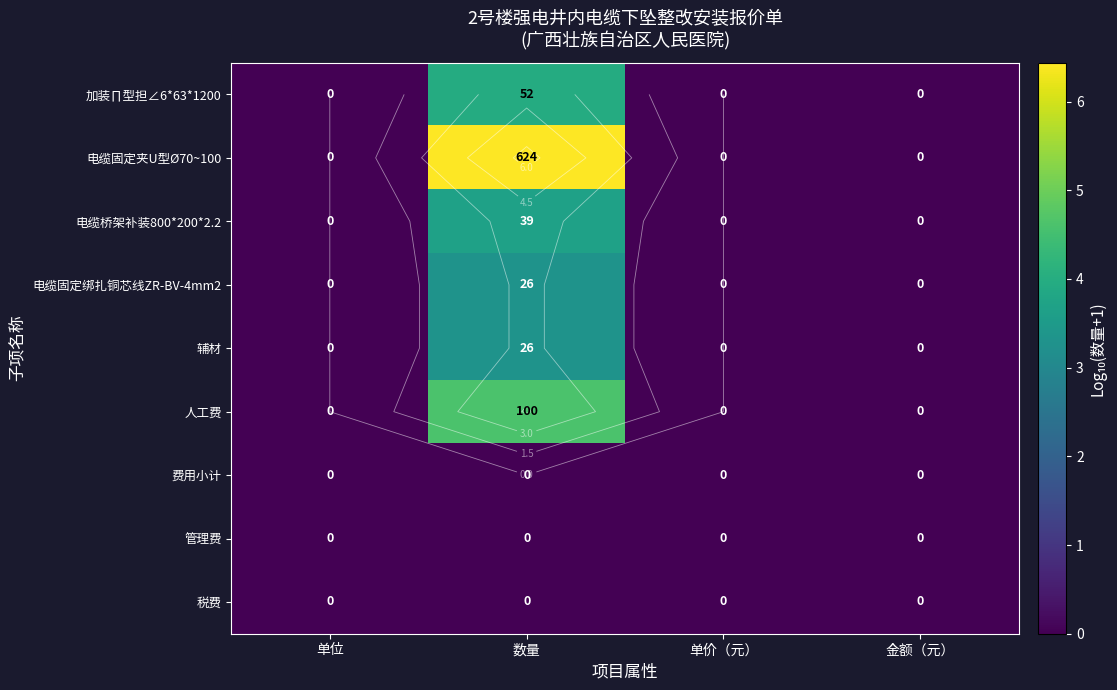

Count the number of categories in the chart.

4